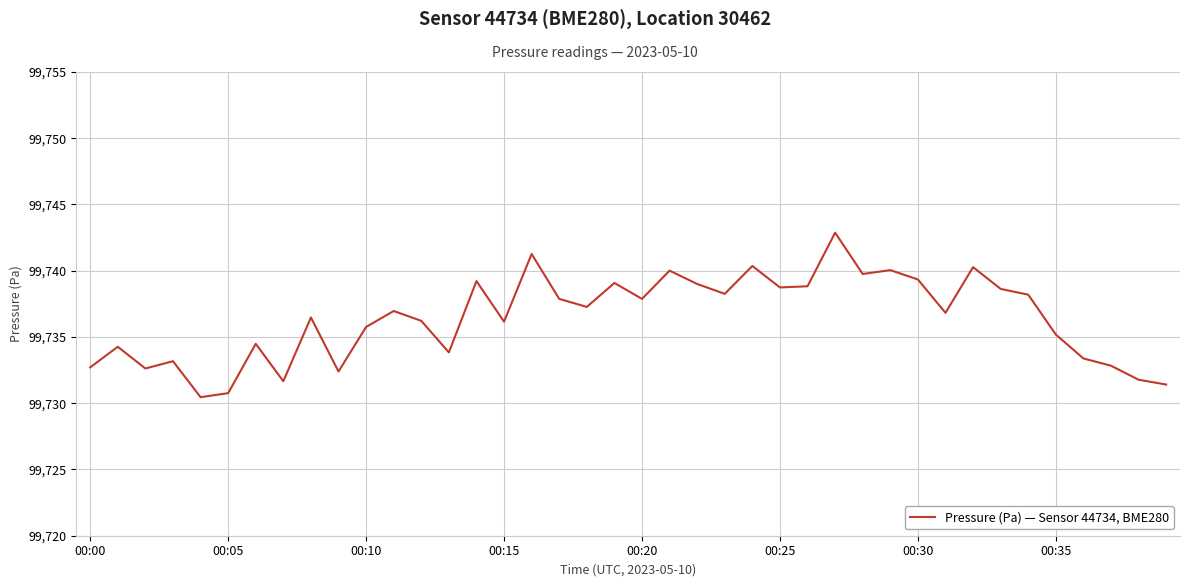

What is the maximum value shown in the chart?

99742.9